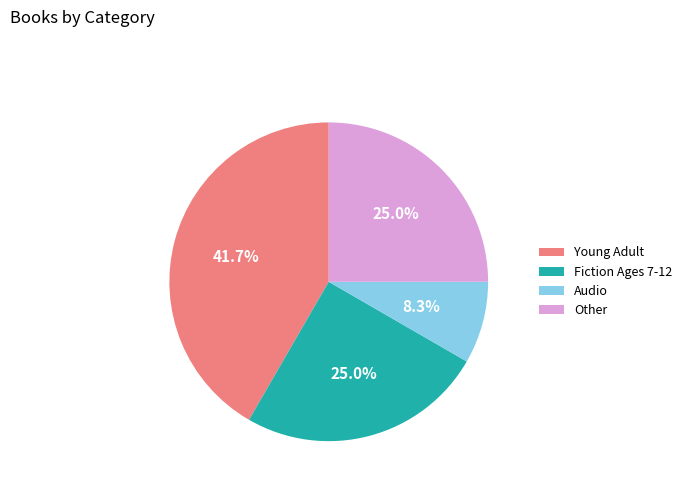

How many segments does this pie chart have?

4